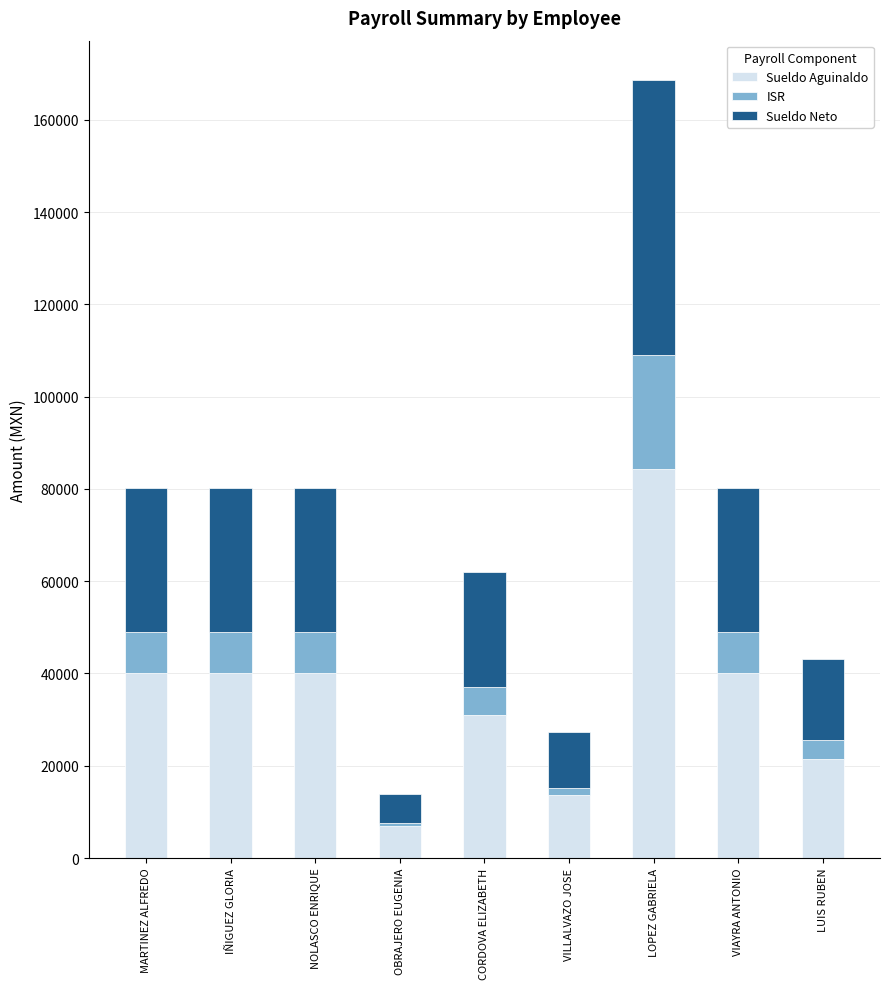

Are the bars horizontal?

No